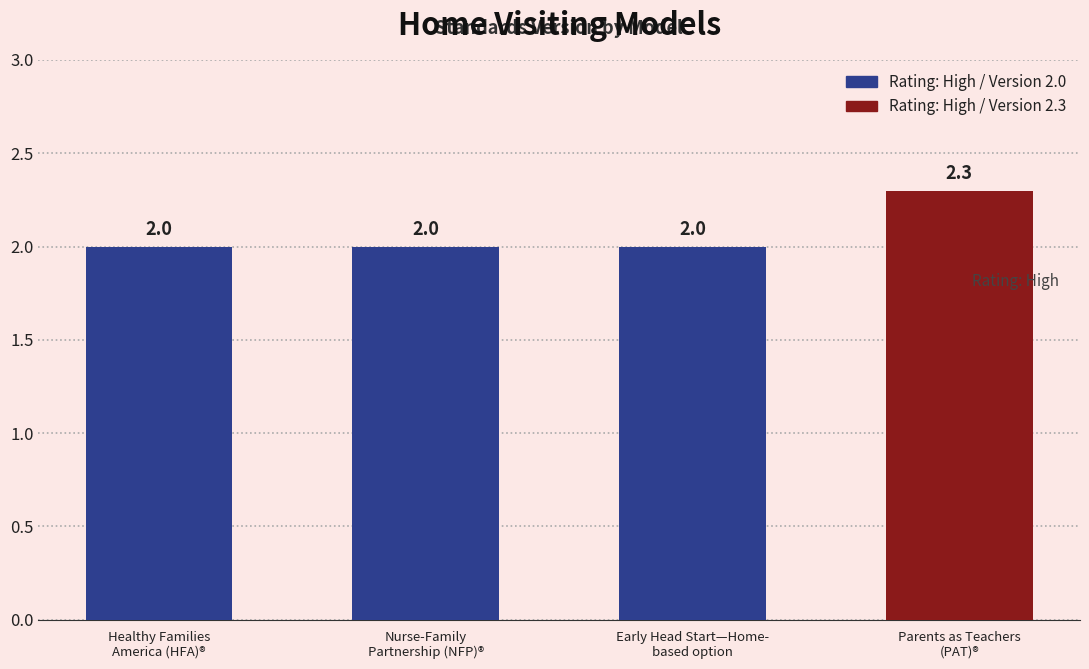

Count the values in the range 2 to 3.

4